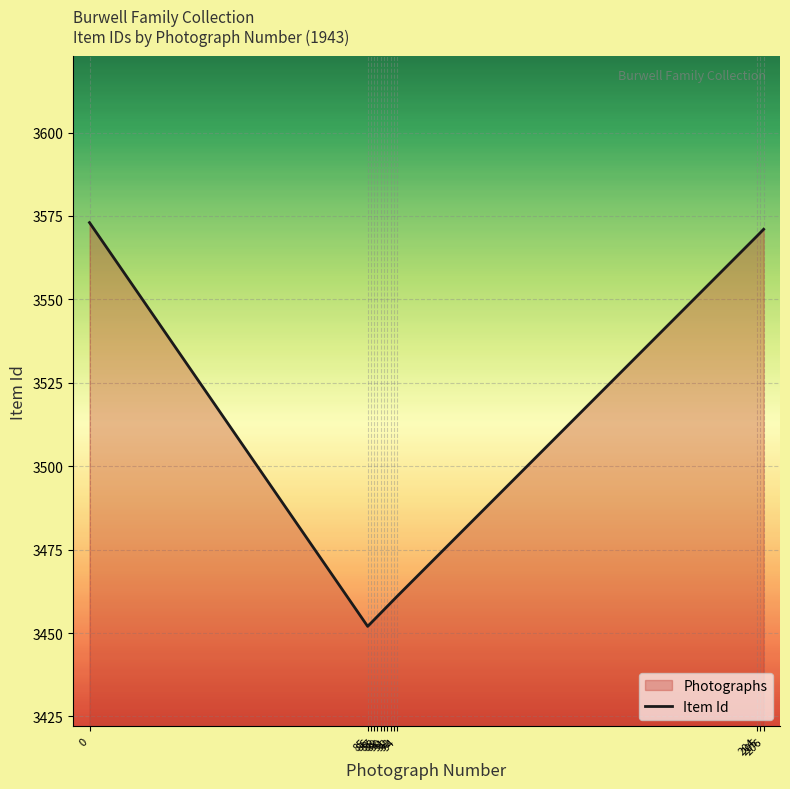

Rank the categories by value from highest to lowest.

0, 206, 205, 204, 94, 93, 92, 91, 90, 89, 88, 87, 86, 85